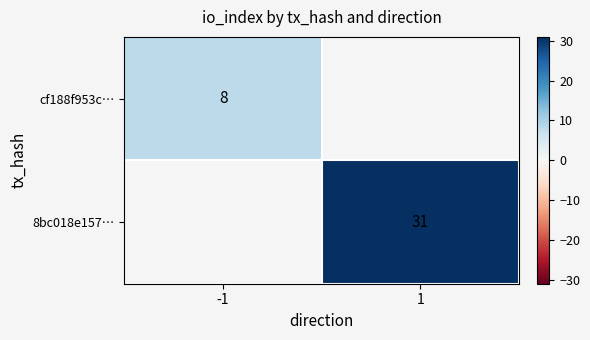

True or false: cf188f953c… has a value of 8 at -1.

True